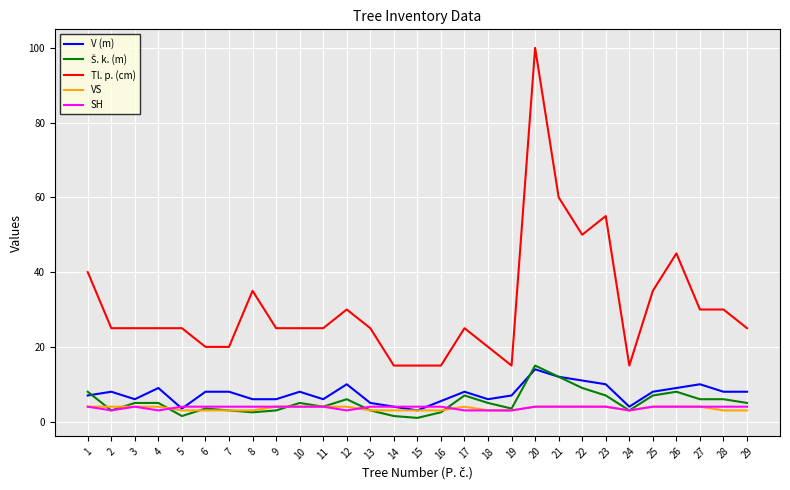

The value of Tl. p. (cm) at 26 is 45.0. True or false?

True